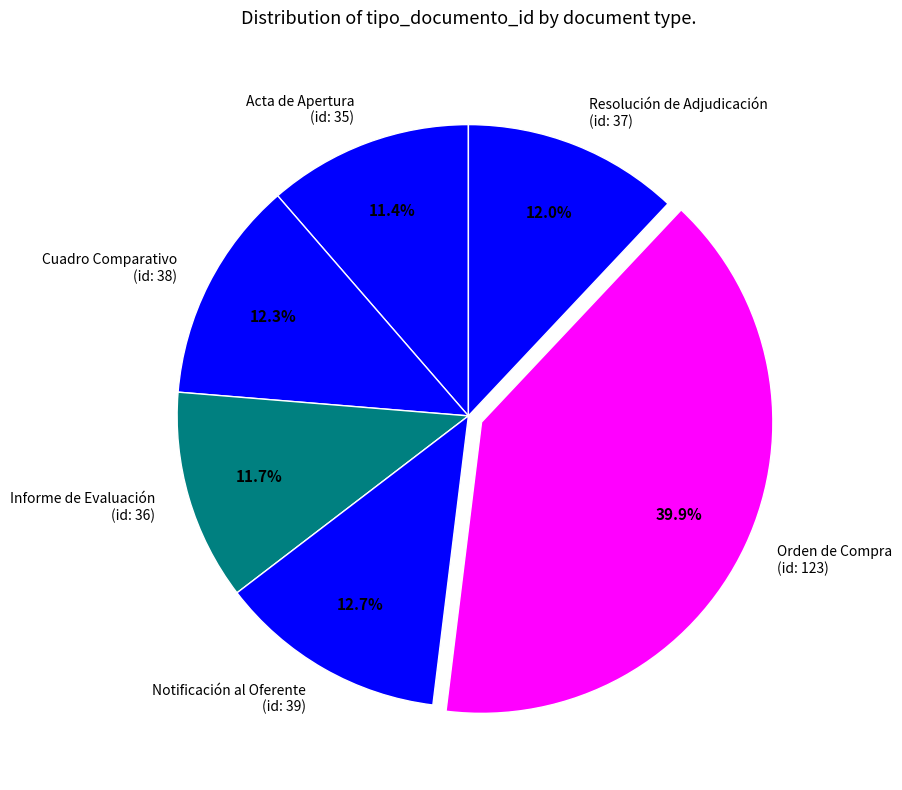

Approximately how many times larger is the value at Cuadro Comparativo (id: 38) compared to Acta de Apertura (id: 35)?

1.1